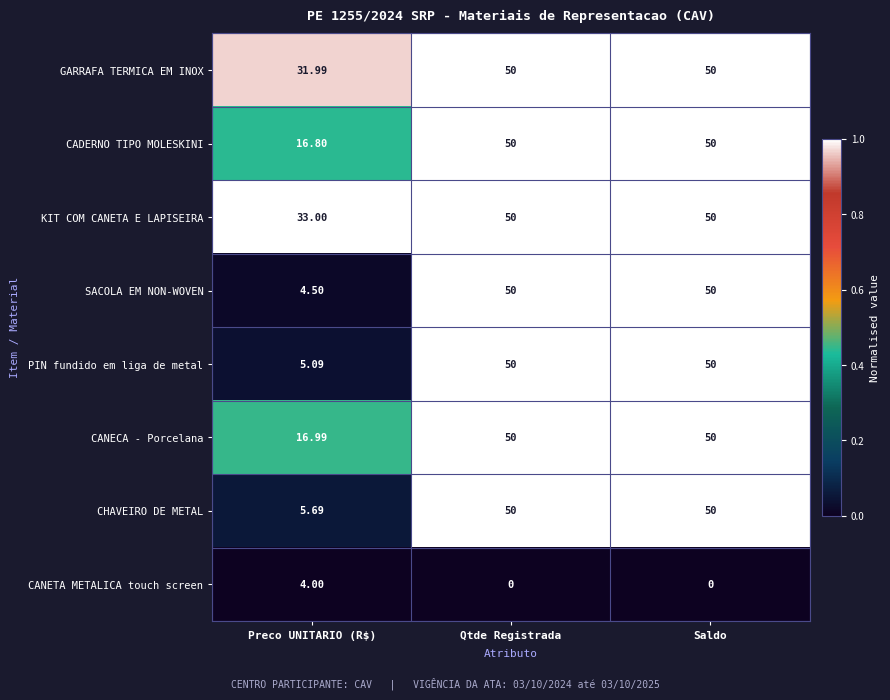

Where is PIN fundido em liga de metal nearest to the value 27?

Preco UNITARIO (R$)